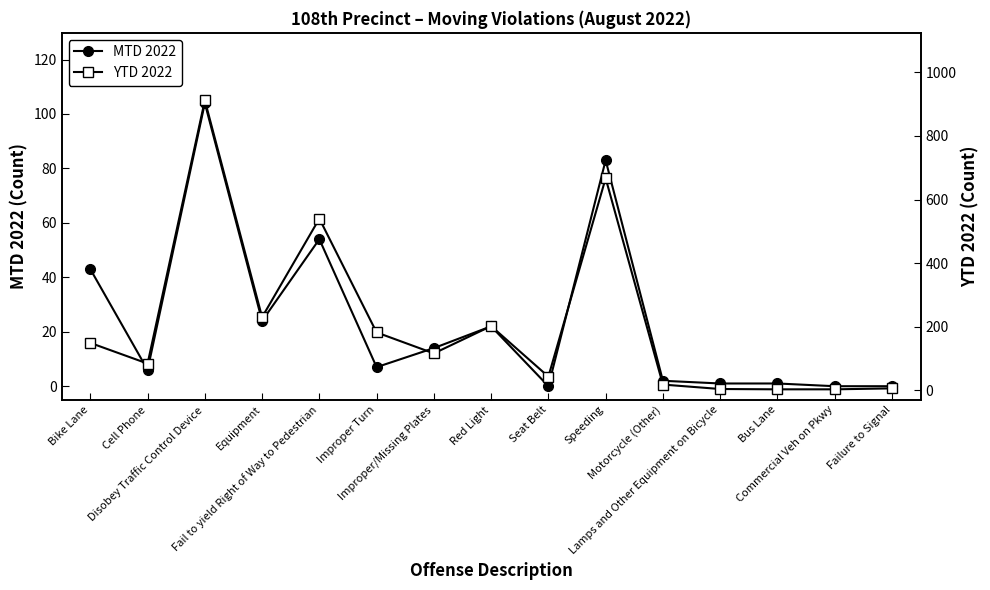

What is the sum of the YTD 2022 values at Bus Lane and Commercial Veh on Pkwy?

6